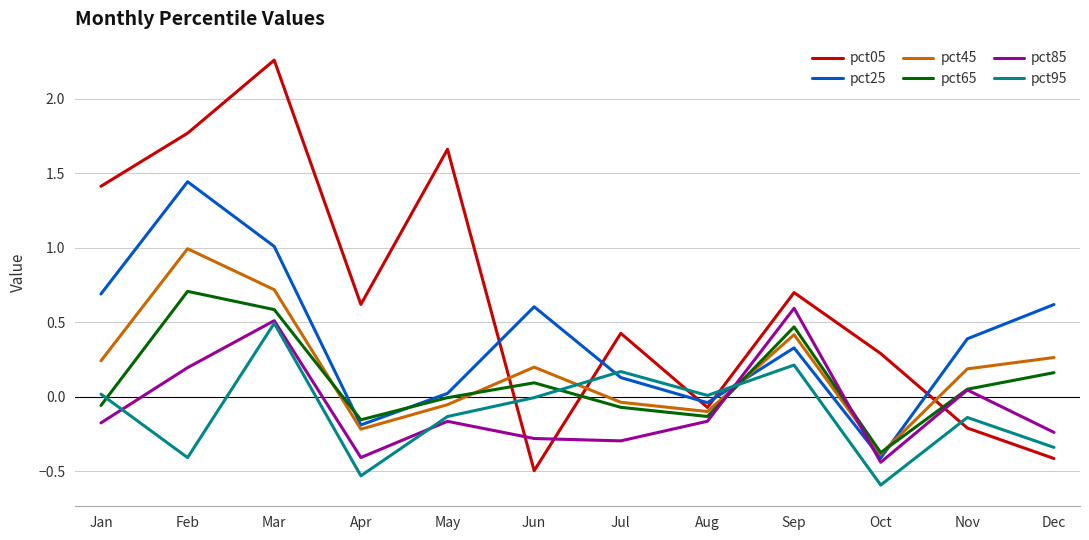

At which label does pct05 first exceed 0?

Jan